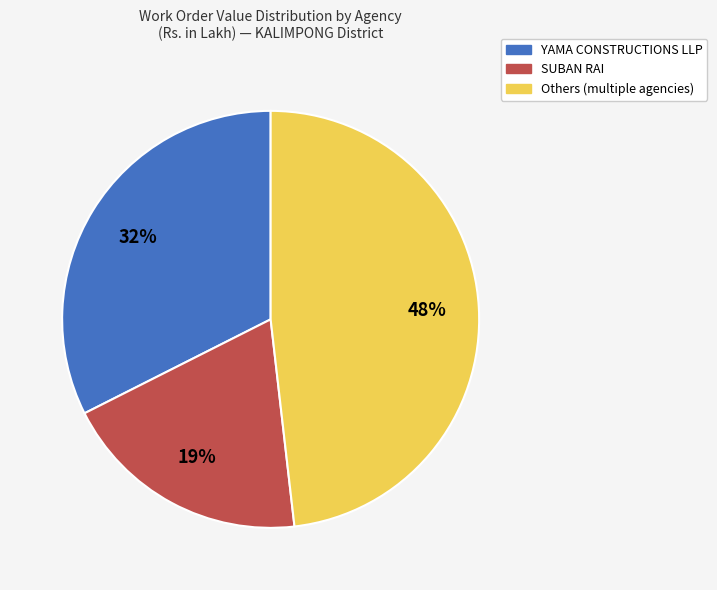

To the nearest percent, what is the average slice percentage?

33%